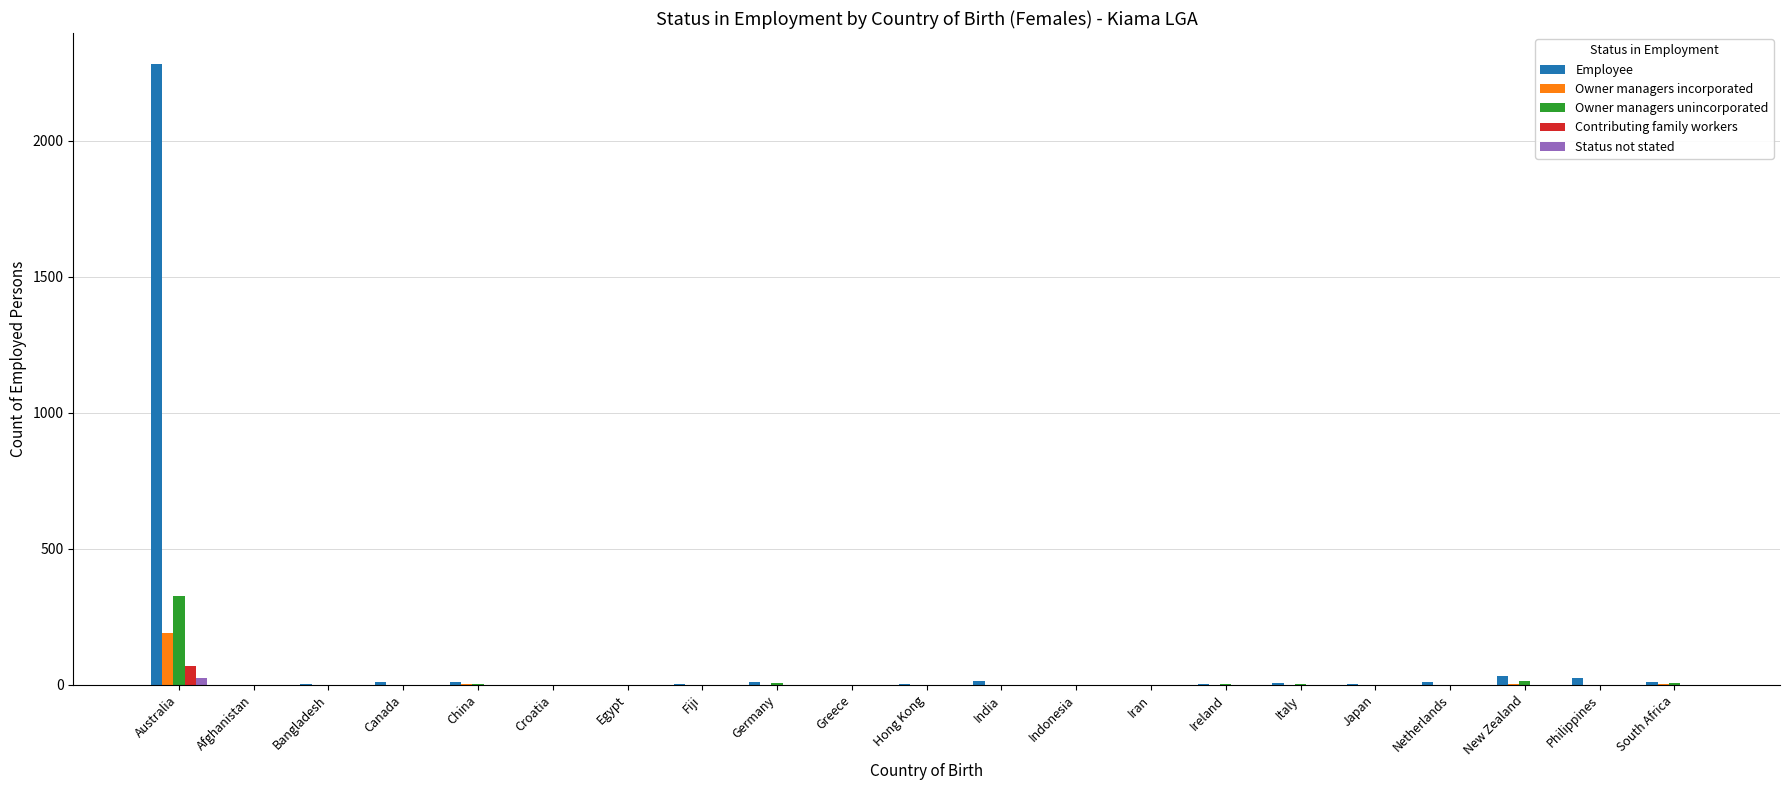

Which series has the largest total across all categories?

Employee